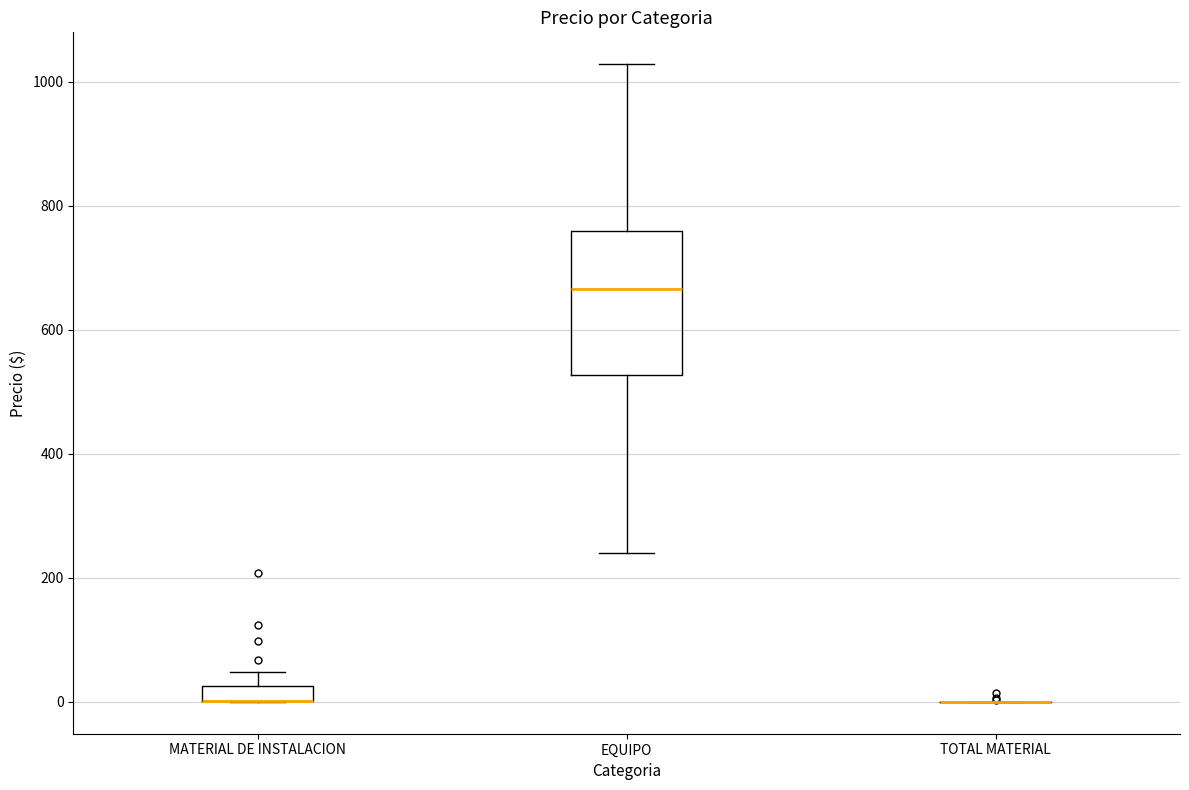

Where is the upper edge of the box for EQUIPO on the y-axis? The values are not printed on the chart, so give them approximately, as read against the axis.

760